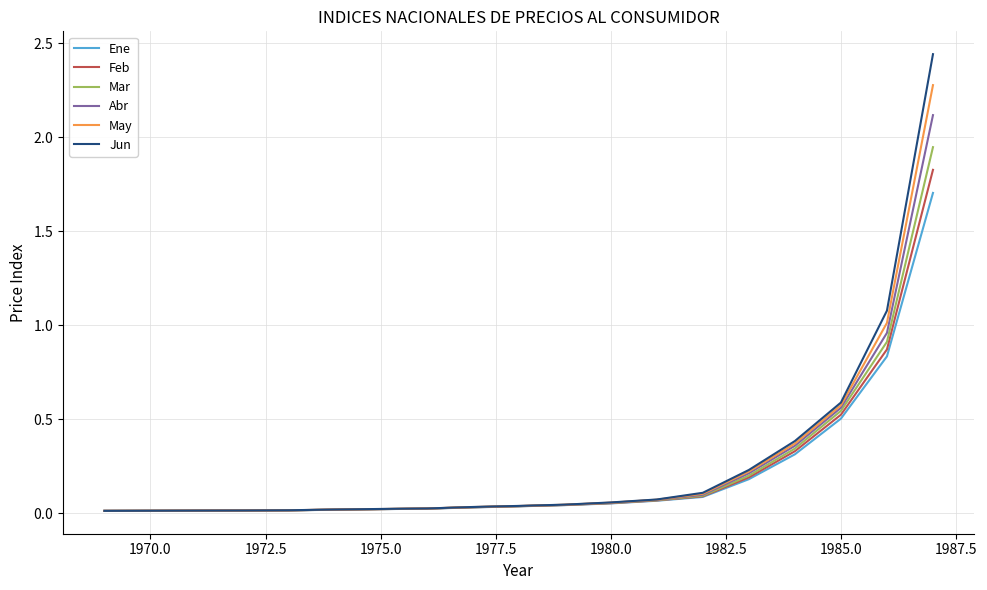

True or false: Jun and Feb intersect in this chart.

False